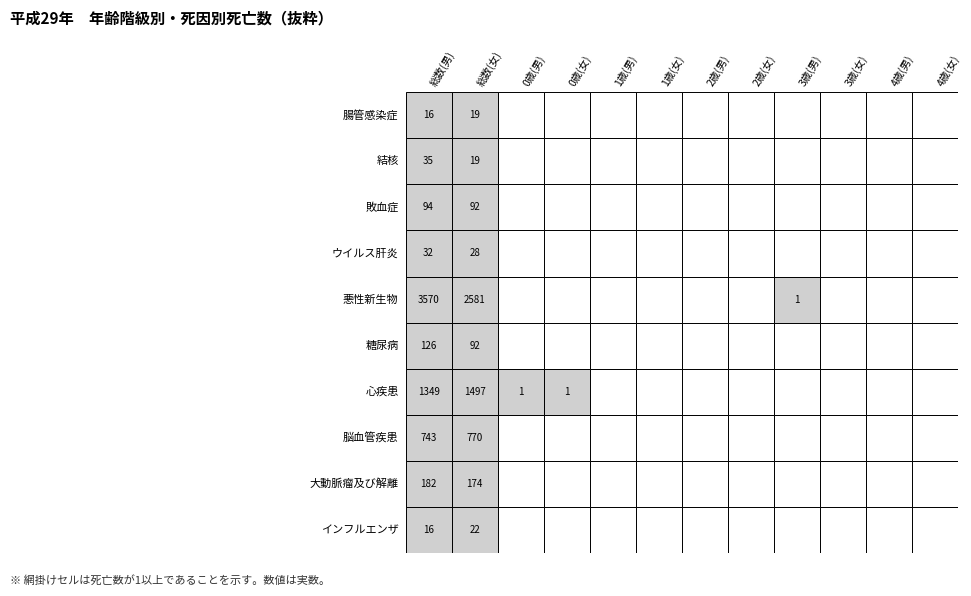

Reading right to left, what are all the values shown in this chart?

腸管感染症: 11=0	10=0	9=0	8=0	7=0	6=0	5=0	4=0	3=0	2=0	1=19	0=16
結核: 11=0	10=0	9=0	8=0	7=0	6=0	5=0	4=0	3=0	2=0	1=19	0=35
敗血症: 11=0	10=0	9=0	8=0	7=0	6=0	5=0	4=0	3=0	2=0	1=92	0=94
ウイルス肝炎: 11=0	10=0	9=0	8=0	7=0	6=0	5=0	4=0	3=0	2=0	1=28	0=32
悪性新生物: 11=0	10=0	9=0	8=1	7=0	6=0	5=0	4=0	3=0	2=0	1=2581	0=3570
糖尿病: 11=0	10=0	9=0	8=0	7=0	6=0	5=0	4=0	3=0	2=0	1=92	0=126
心疾患: 11=0	10=0	9=0	8=0	7=0	6=0	5=0	4=0	3=1	2=1	1=1497	0=1349
脳血管疾患: 11=0	10=0	9=0	8=0	7=0	6=0	5=0	4=0	3=0	2=0	1=770	0=743
大動脈瘤及び解離: 11=0	10=0	9=0	8=0	7=0	6=0	5=0	4=0	3=0	2=0	1=174	0=182
インフルエンザ: 11=0	10=0	9=0	8=0	7=0	6=0	5=0	4=0	3=0	2=0	1=22	0=16